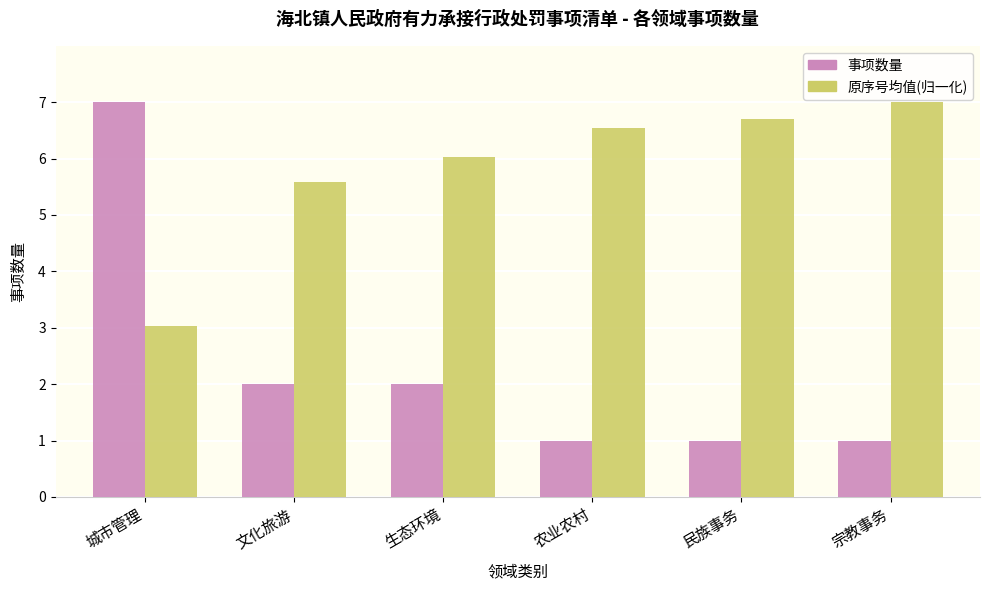

What is the smallest value displayed?

1.0